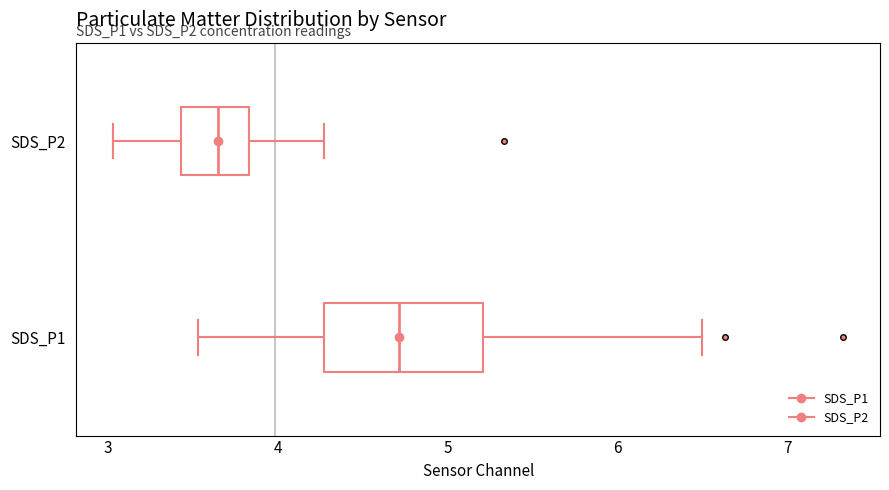

Where does the right whisker of the box for SDS_P2 end on the x-axis? The values are not printed on the chart, so give them approximately, as read against the axis.

4.3